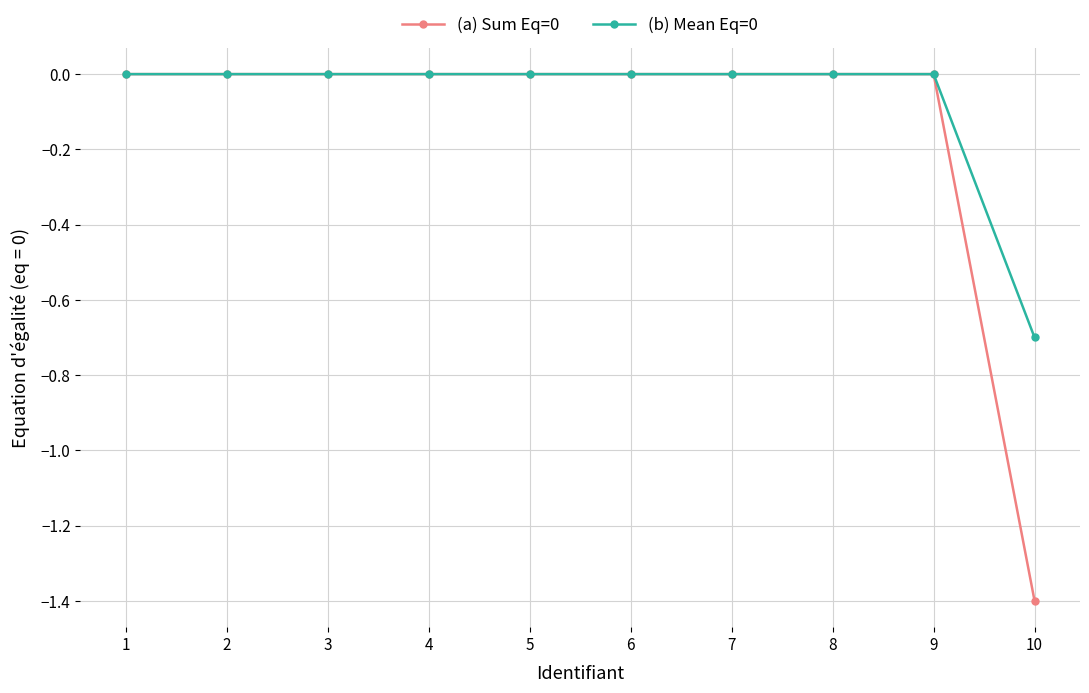

Reading right to left, transcribe all the data shown in this chart.

(a) Sum Eq=0: 10=-1.4	9=0.0	8=0.0	7=0.0	6=0.0	5=0.0	4=0.0	3=0.0	2=0.0	1=0.0
(b) Mean Eq=0: 10=-0.7	9=0.0	8=0.0	7=0.0	6=0.0	5=0.0	4=0.0	3=0.0	2=0.0	1=0.0